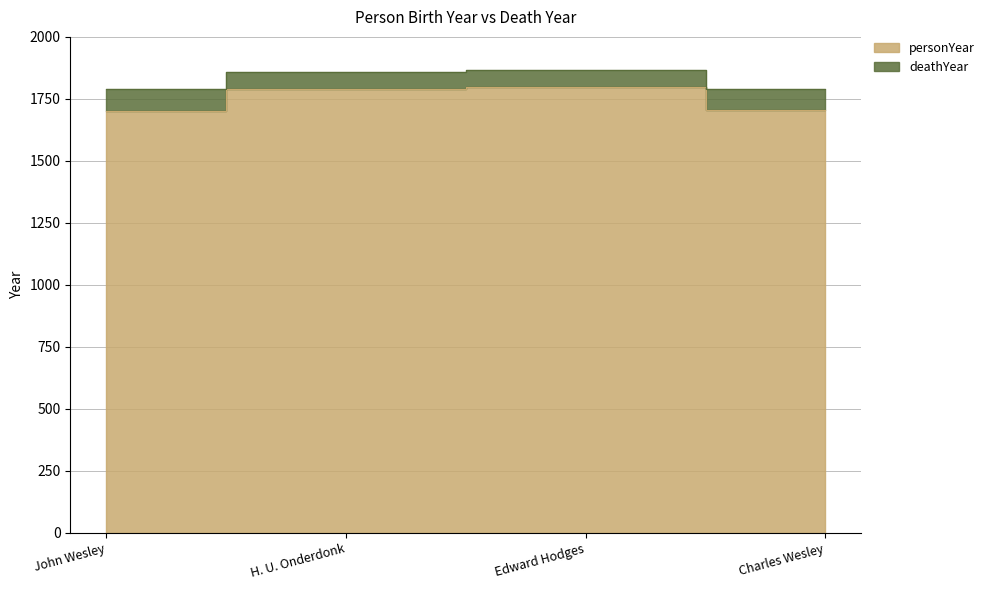

Where is the data nearest to the value 1827?

H. U. Onderdonk